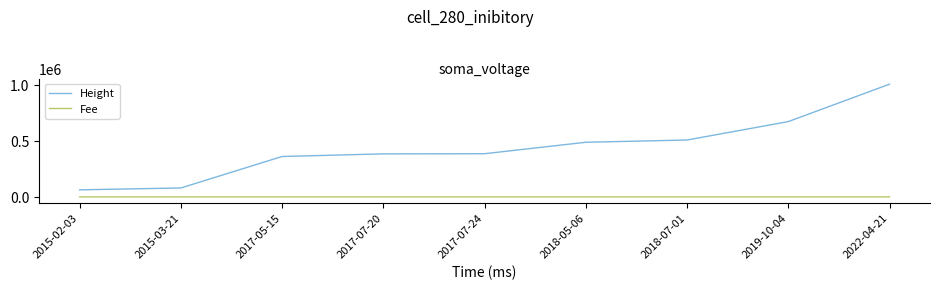

Which series has the widest spread of values?

Height